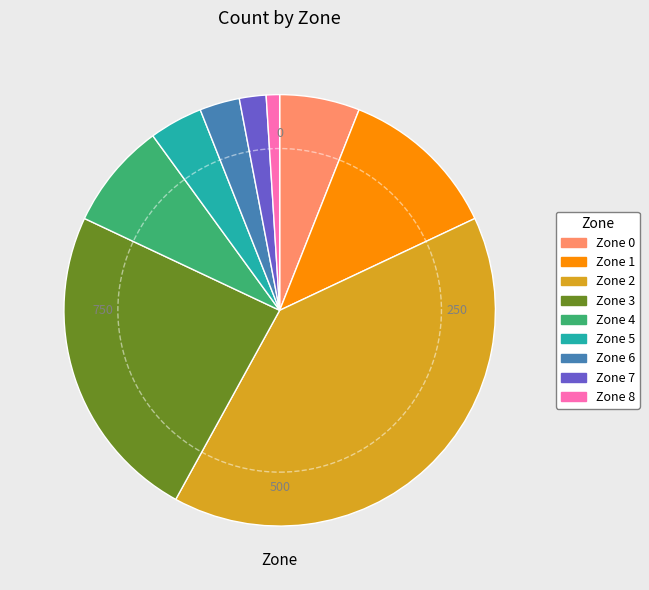

Rank the categories by value from lowest to highest.

Zone 8, Zone 7, Zone 6, Zone 5, Zone 0, Zone 4, Zone 1, Zone 3, Zone 2